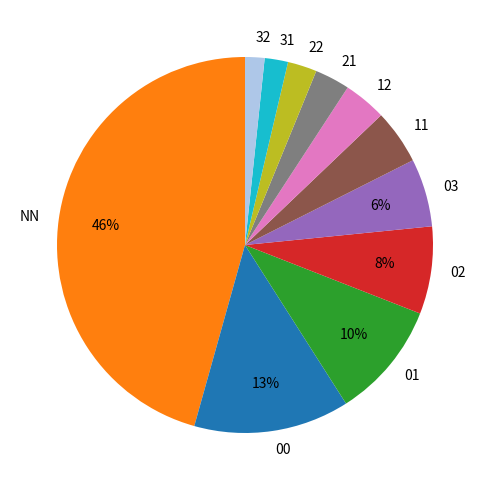

Is 03 the majority of the pie?

No